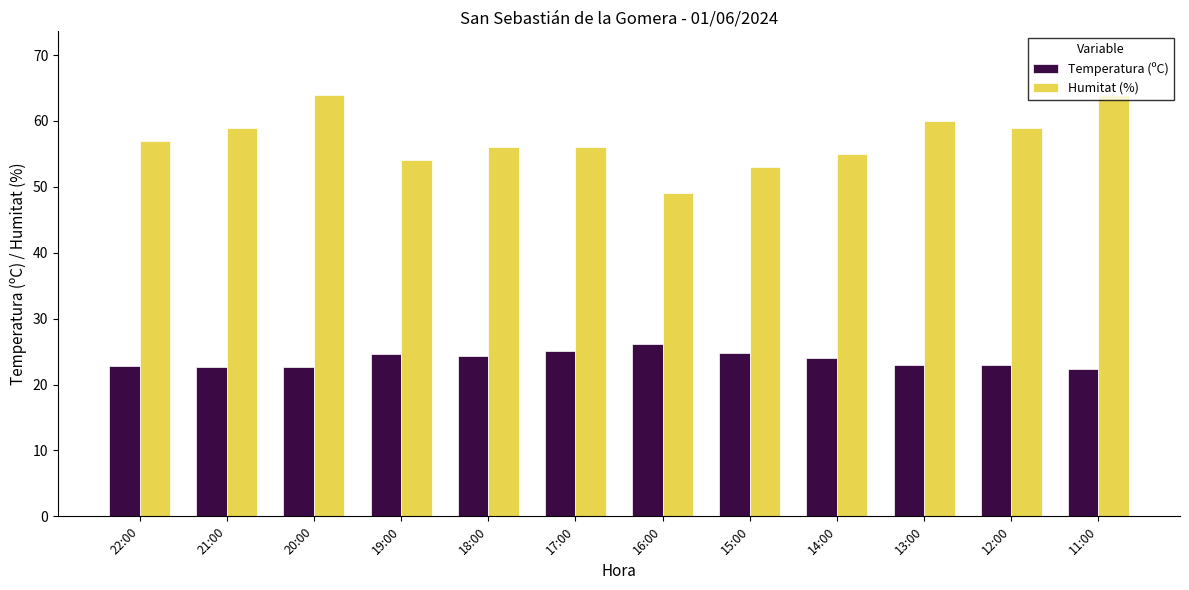

True or false: Humitat (%) has a value of 64.0 at 11:00.

True